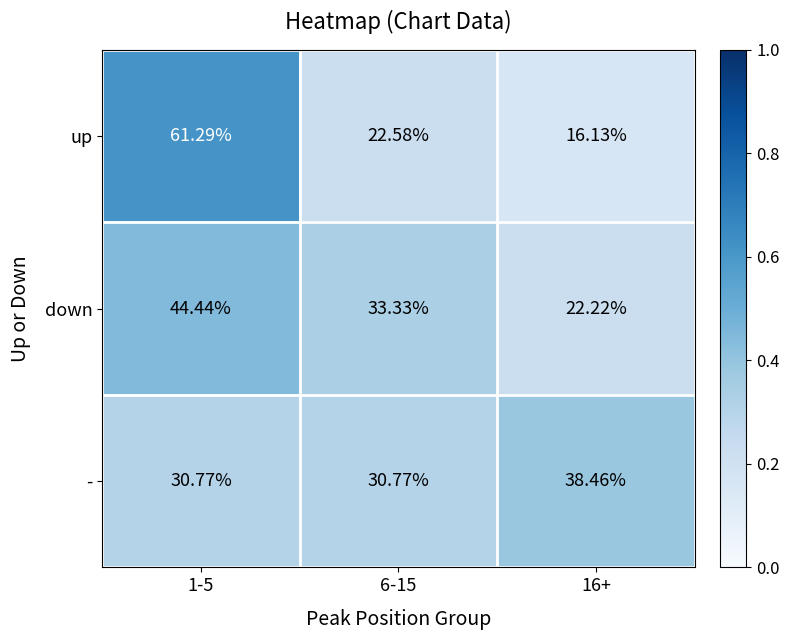

Which series has the largest range (max minus min)?

up